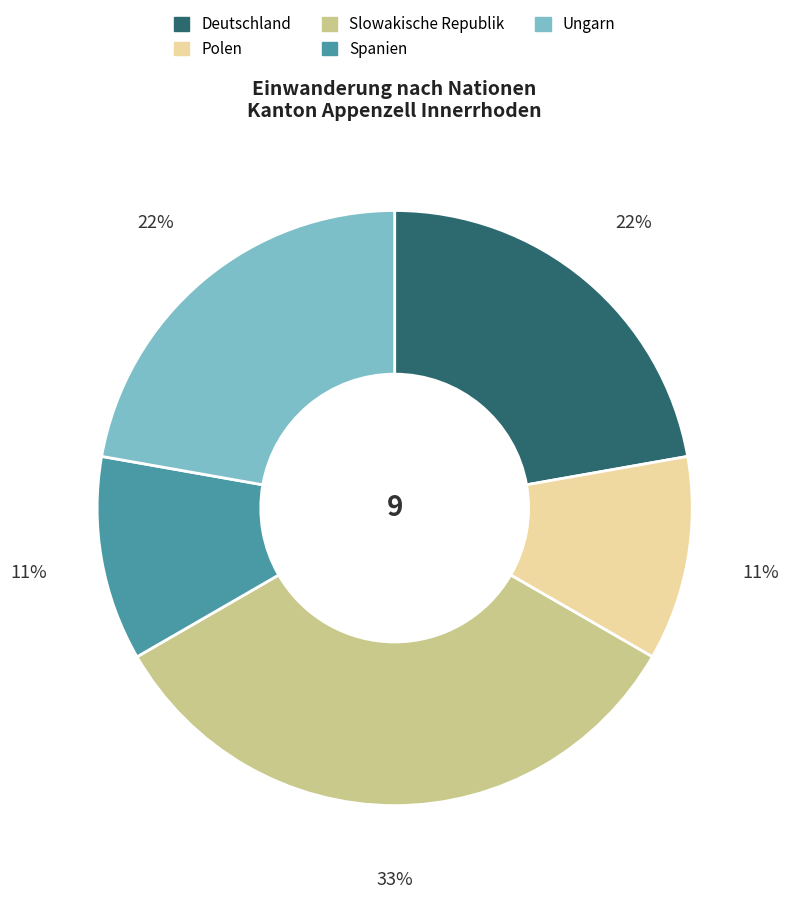

To the nearest percent, what portion does Slowakische Republik represent?

33%